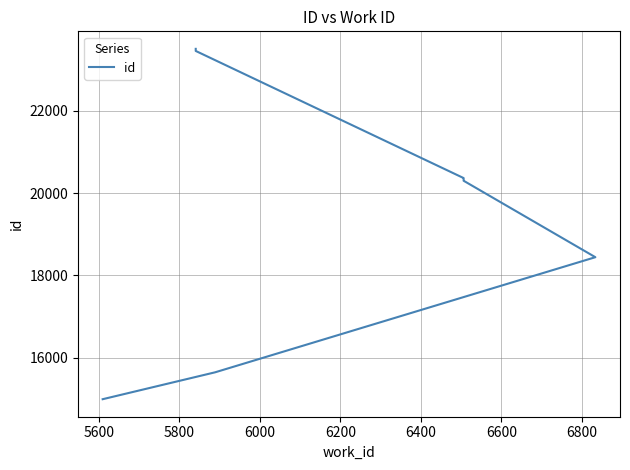

What is the average value?

20089